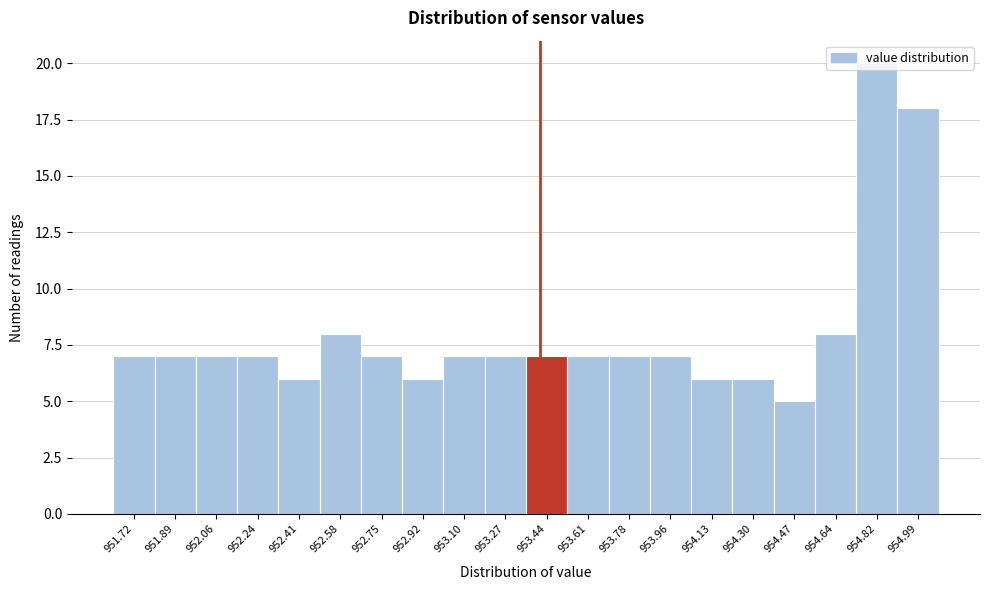

What is the difference between the maximum and minimum values?

15